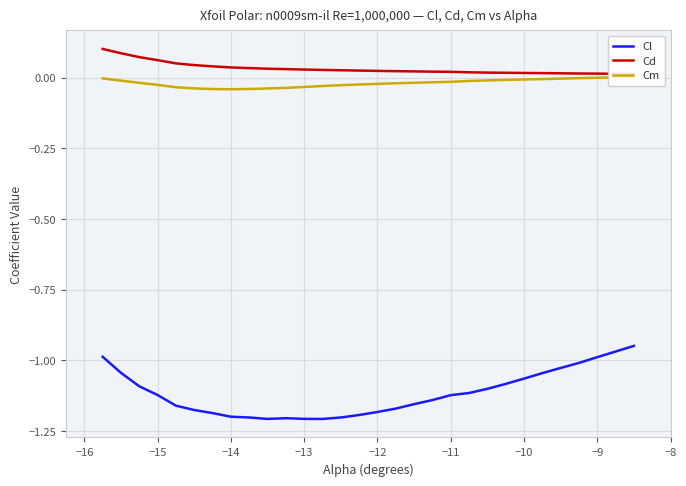

What is the smallest value displayed?

-1.2